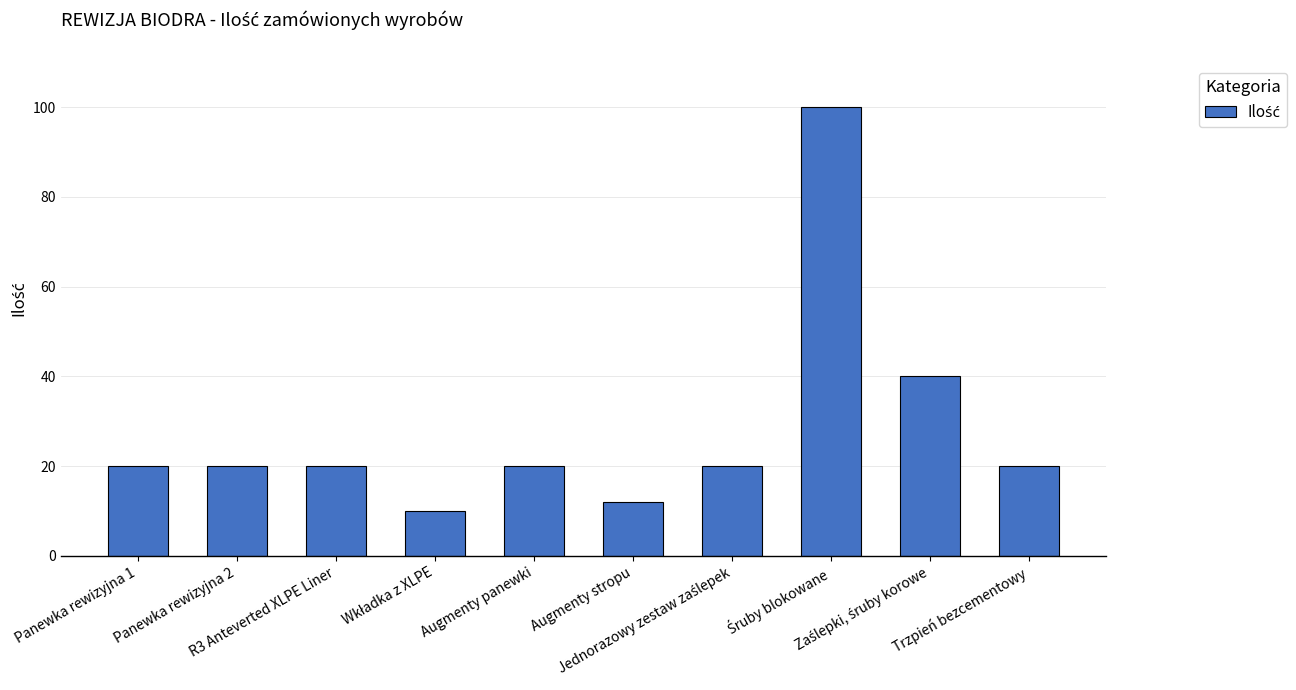

What is the greatest value displayed?

100